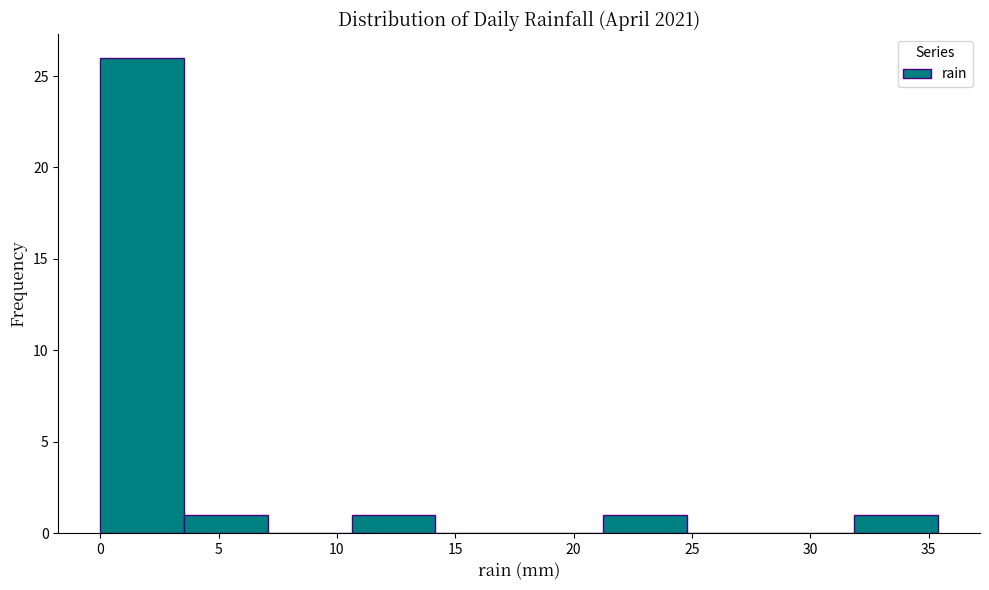

How tall is the bar that spans 32.0 to 35.5 on the x-axis? Neither the bar edges nor the heights are printed on the chart, so give them approximately, as read against the axes.

1